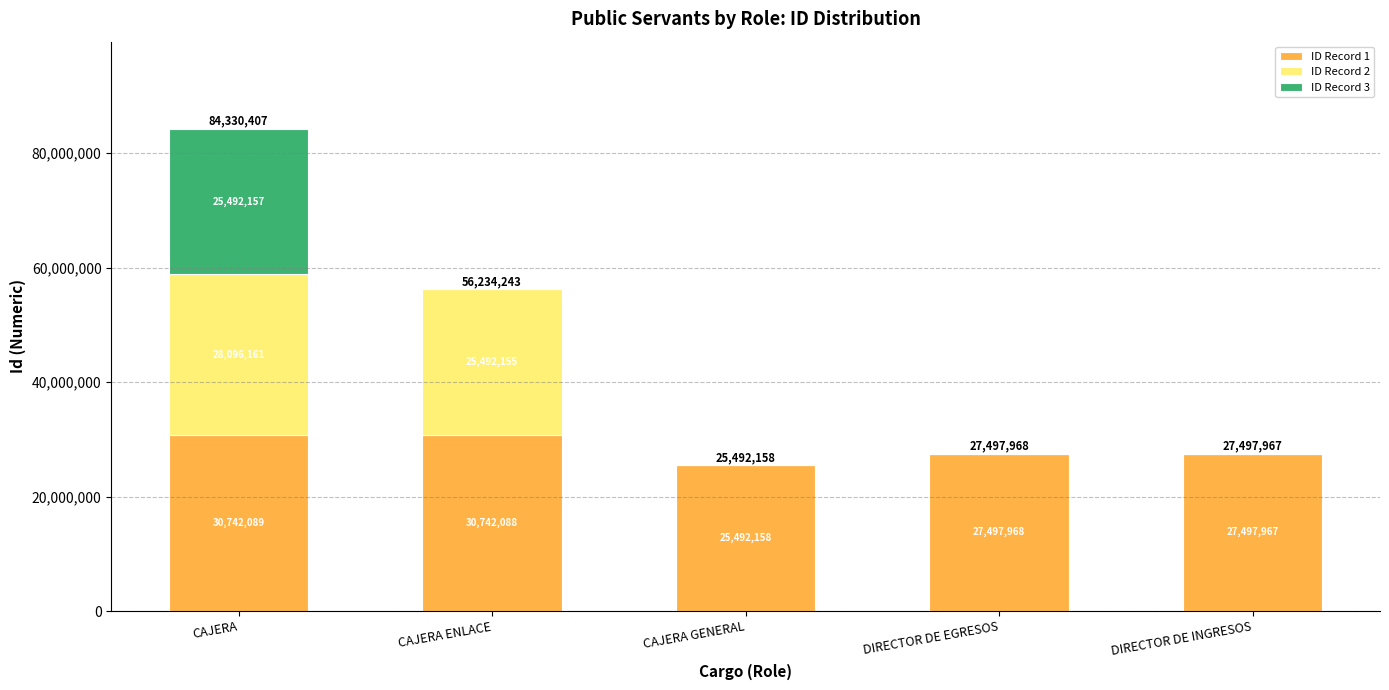

The value of ID Record 1 at DIRECTOR DE EGRESOS is 19136878. True or false?

False